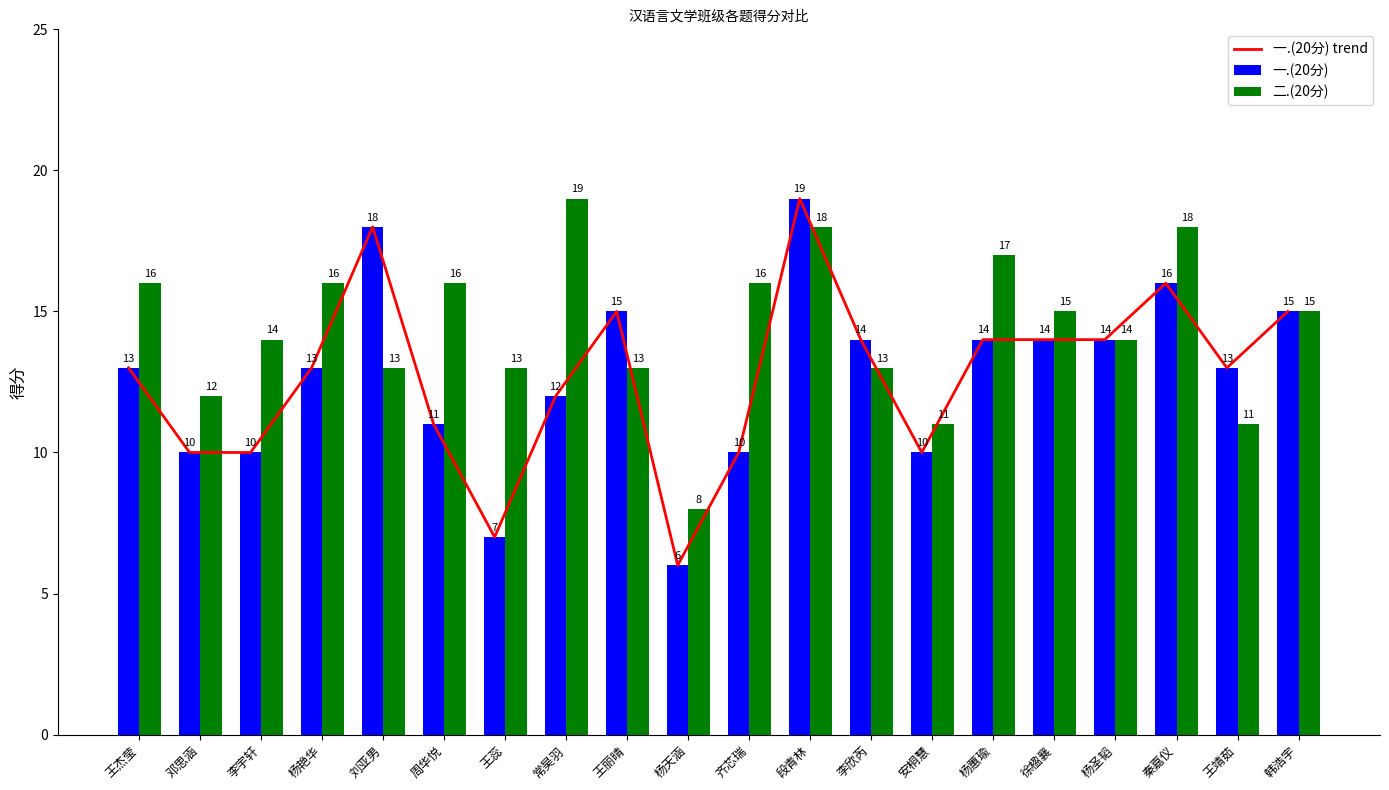

Are the bars grouped side by side (vs. stacked)?

Yes